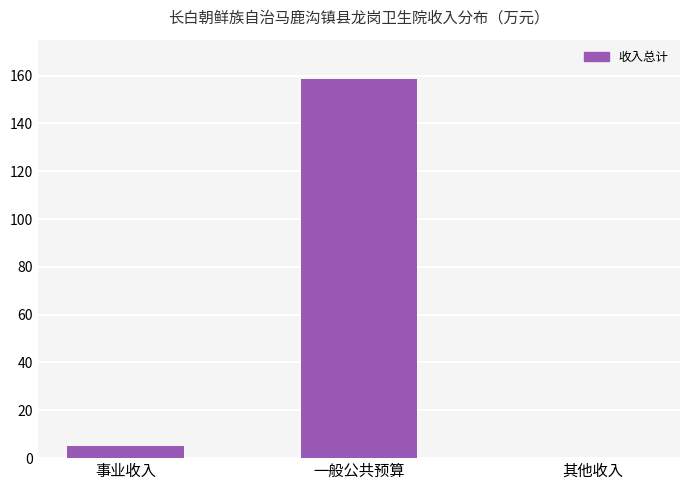

At which category does the chart reach its peak across all series?

一般公共预算